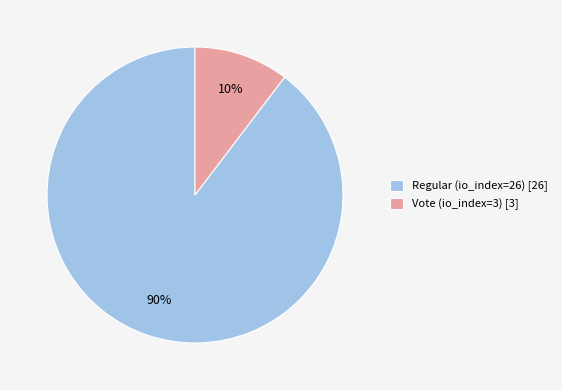

Count the number of slices in the pie.

2